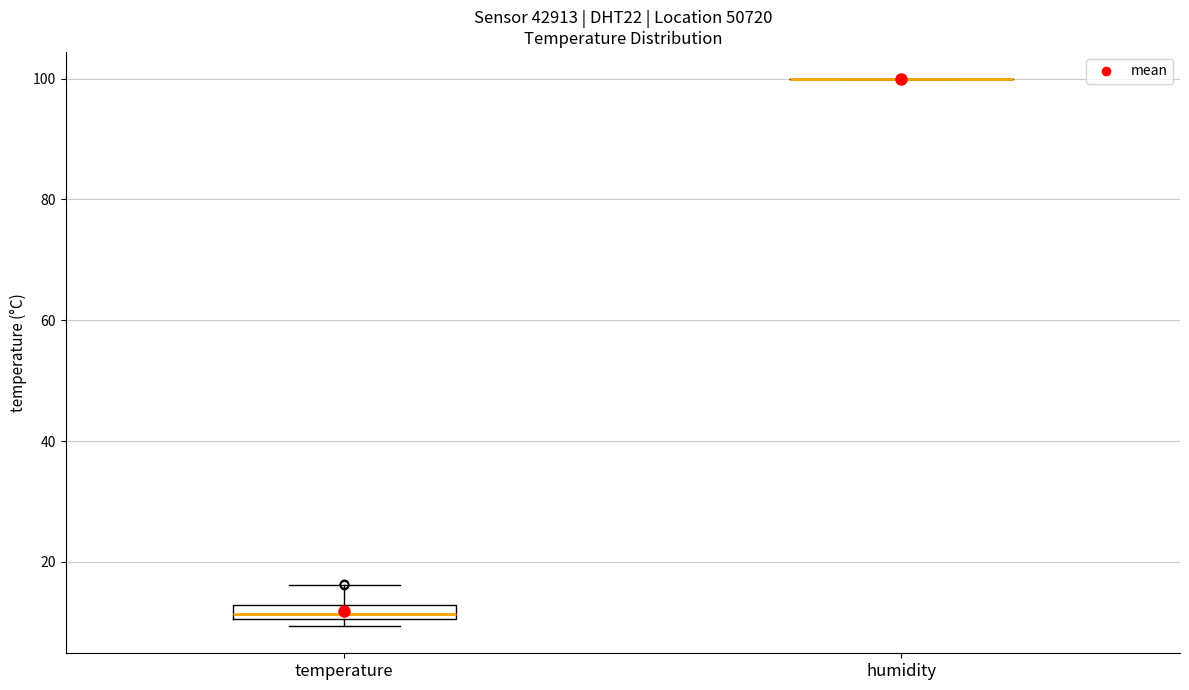

Where does the upper whisker of the box for temperature end on the y-axis? The values are not printed on the chart, so give them approximately, as read against the axis.

16